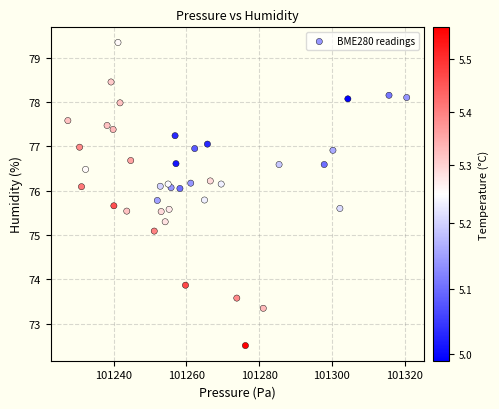

What Y value in the scatter plot is closest to 75?

75.1